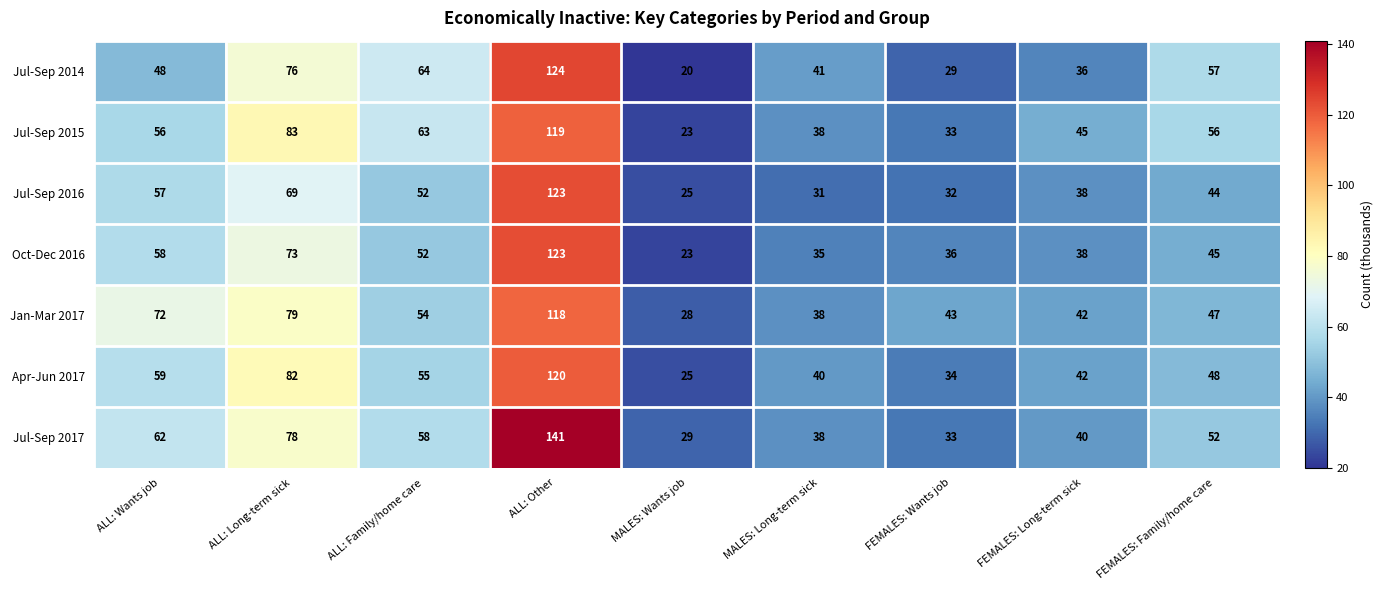

At which category does the chart reach its minimum across all series?

MALES: Wants job